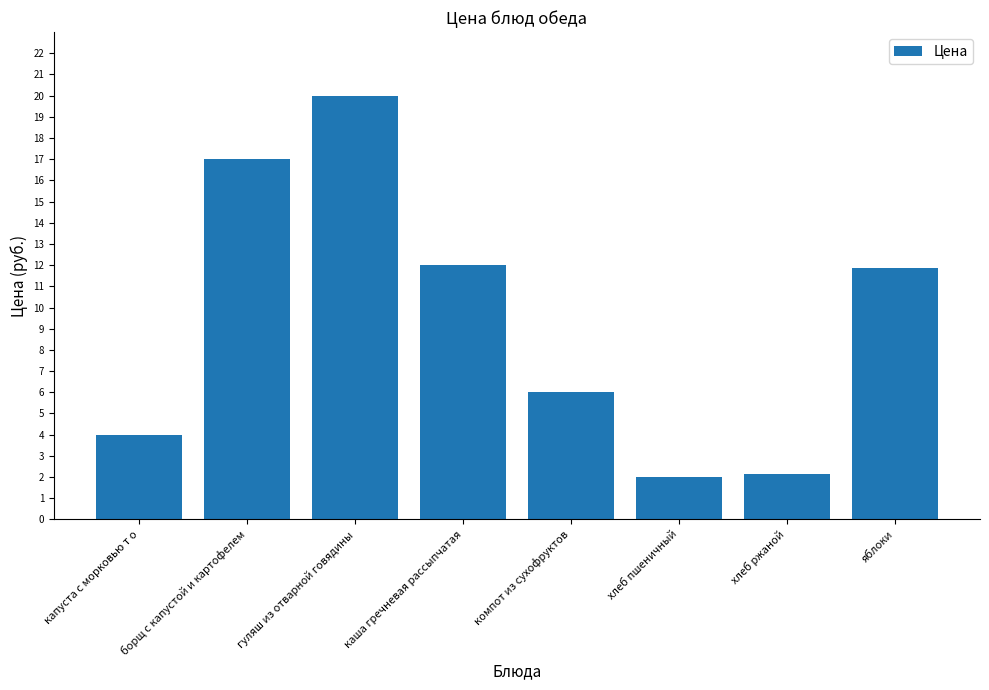

True or false: the data shows 2.6 at капуста с морковью т о.

False